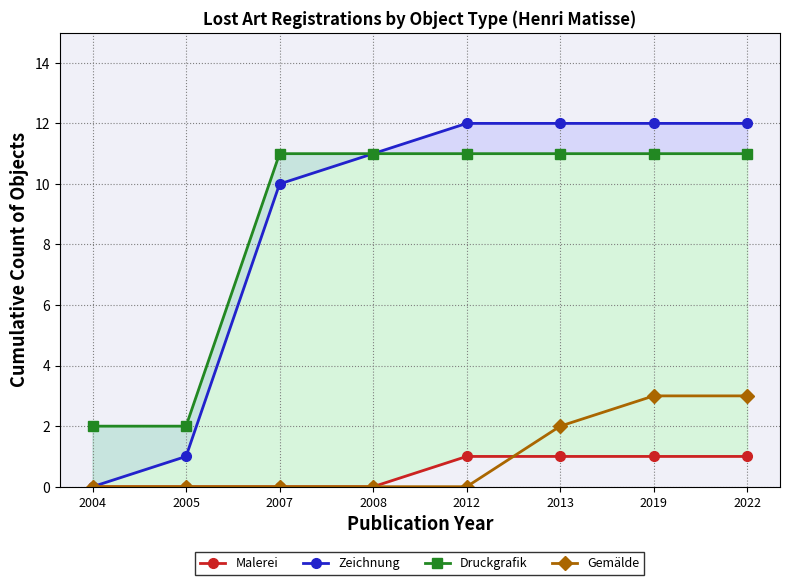

True or false: Malerei and Zeichnung intersect in this chart.

False